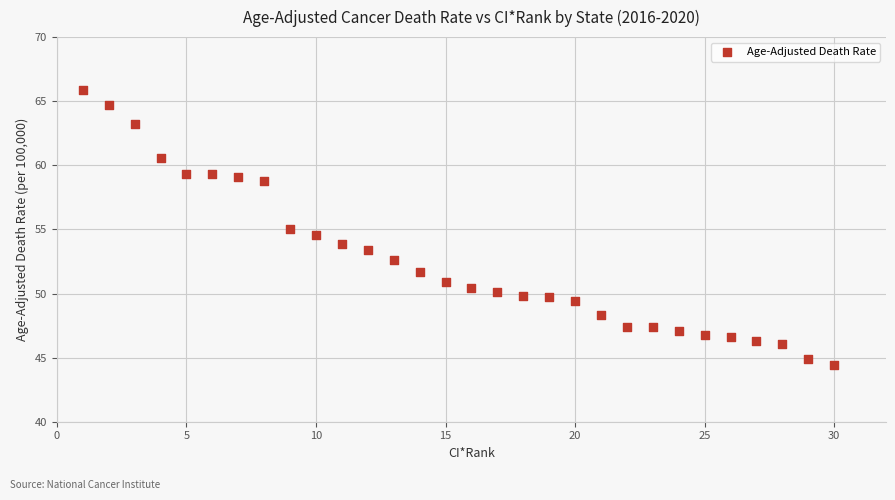

What is the range of X values (max minus min)?

29.0